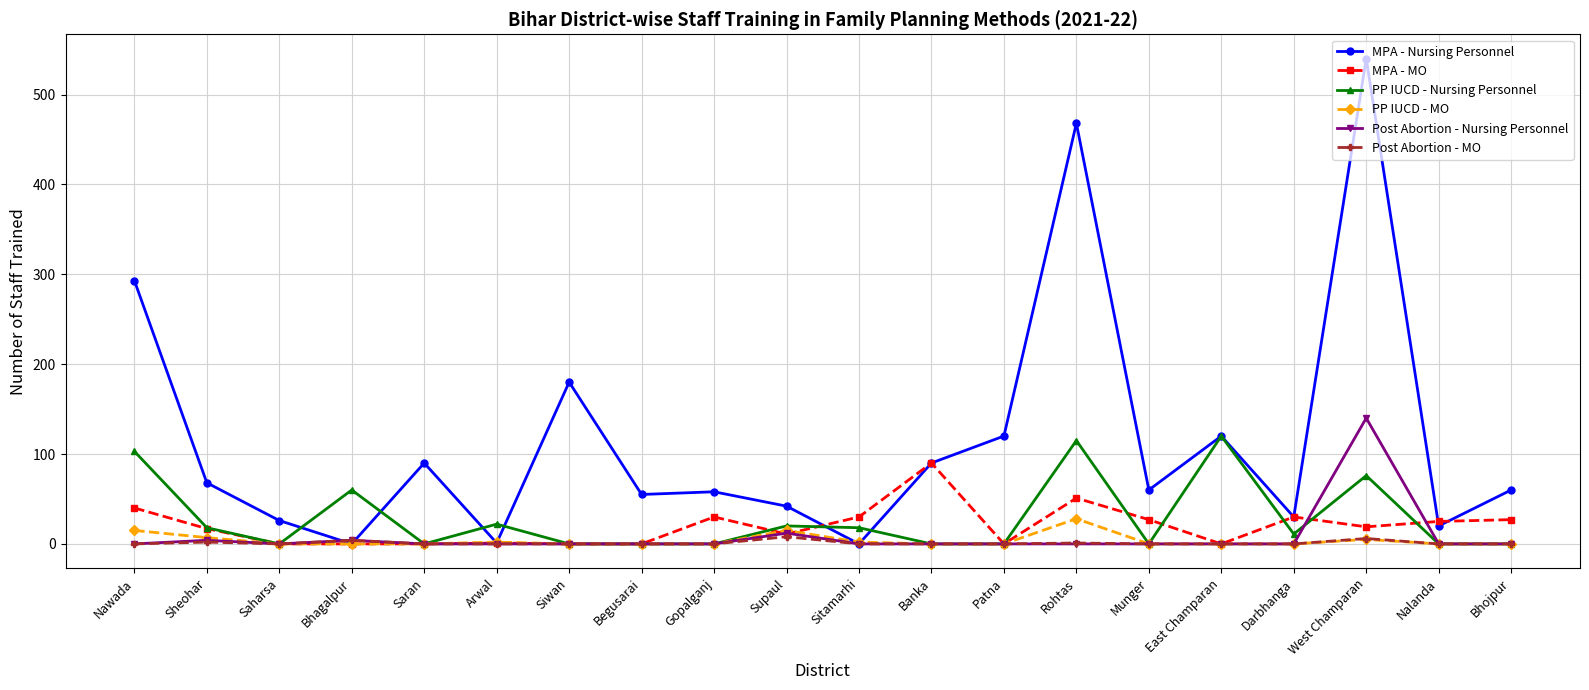

How many lines are shown in the chart?

6